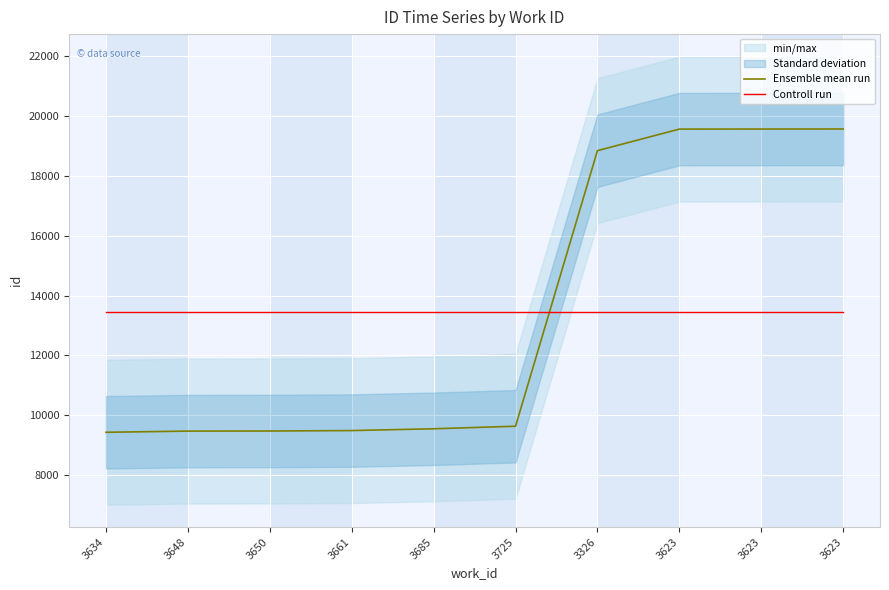

Is it true that Ensemble mean run equals 9634.0 at 3725?

True